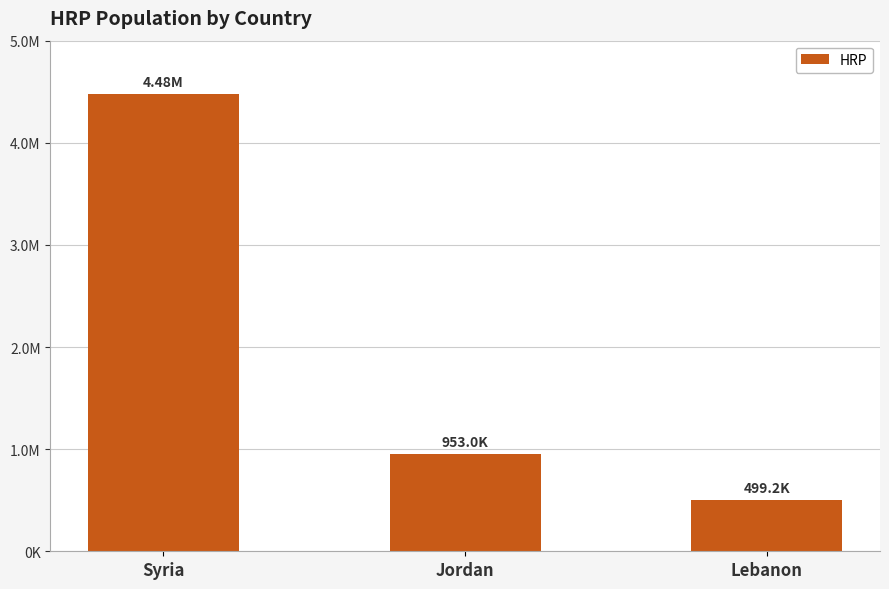

At which label is the value closest to 2487088?

Jordan